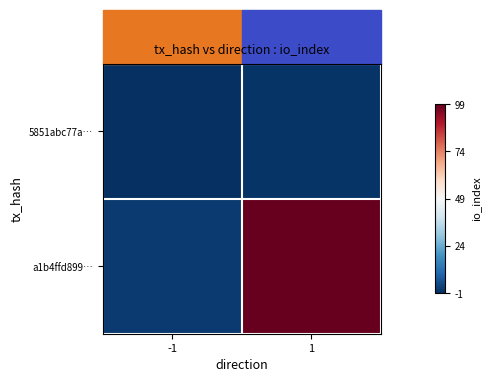

What is the spread (max minus min) of values at -1?

2